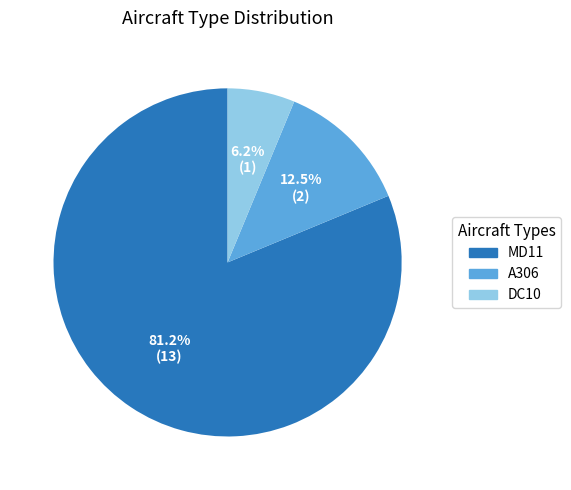

What portion of the pie excludes A306?

87.5%